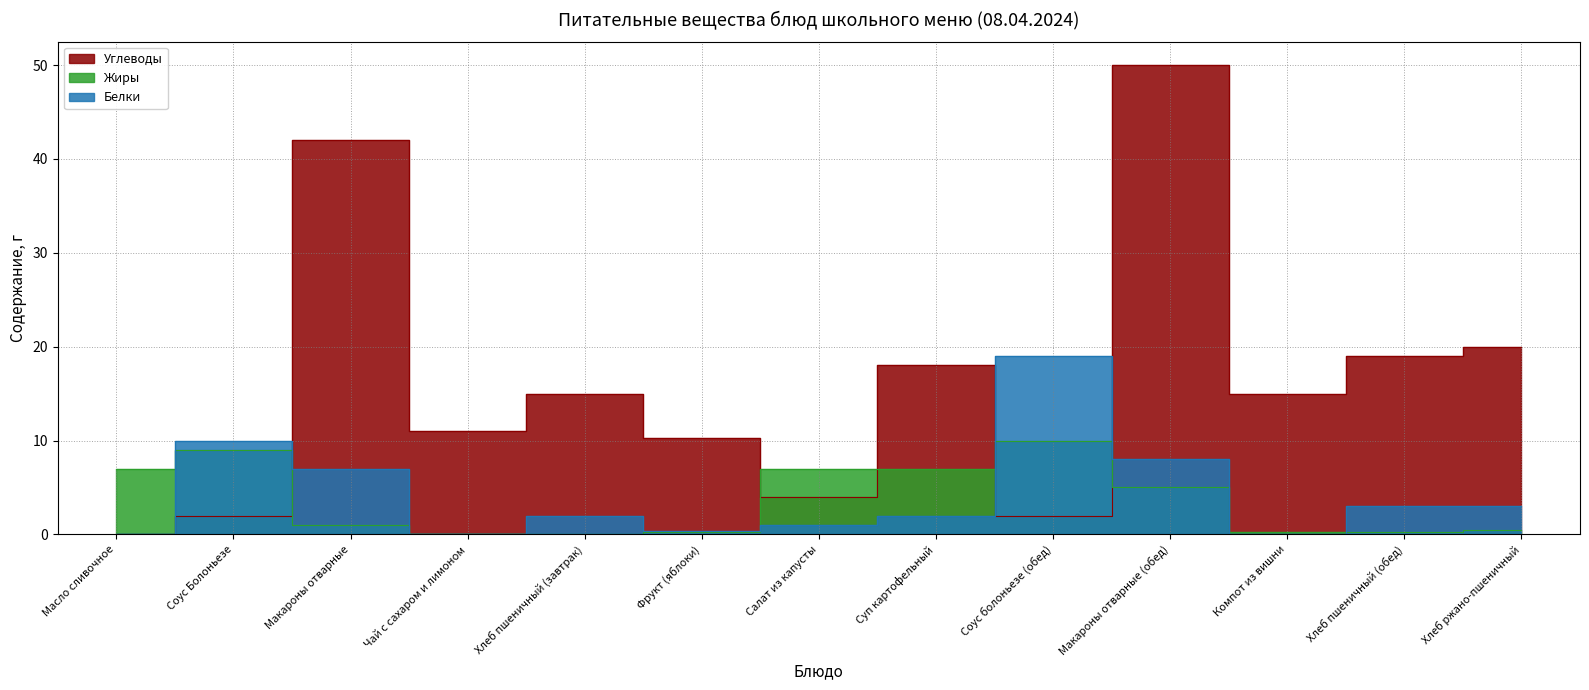

At which label does Углеводы reach its minimum?

Масло сливочное